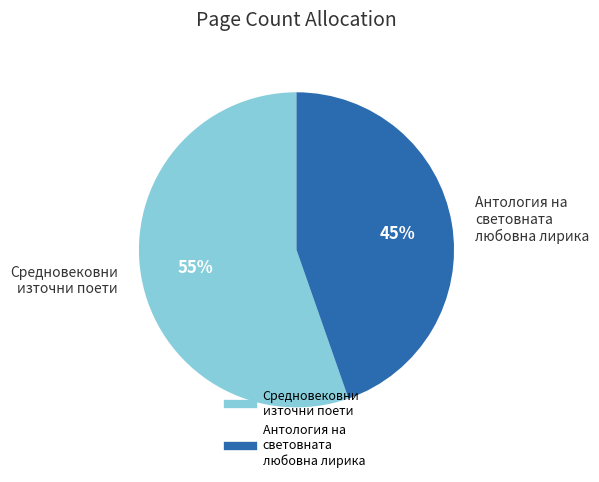

How many segments does this pie chart have?

2